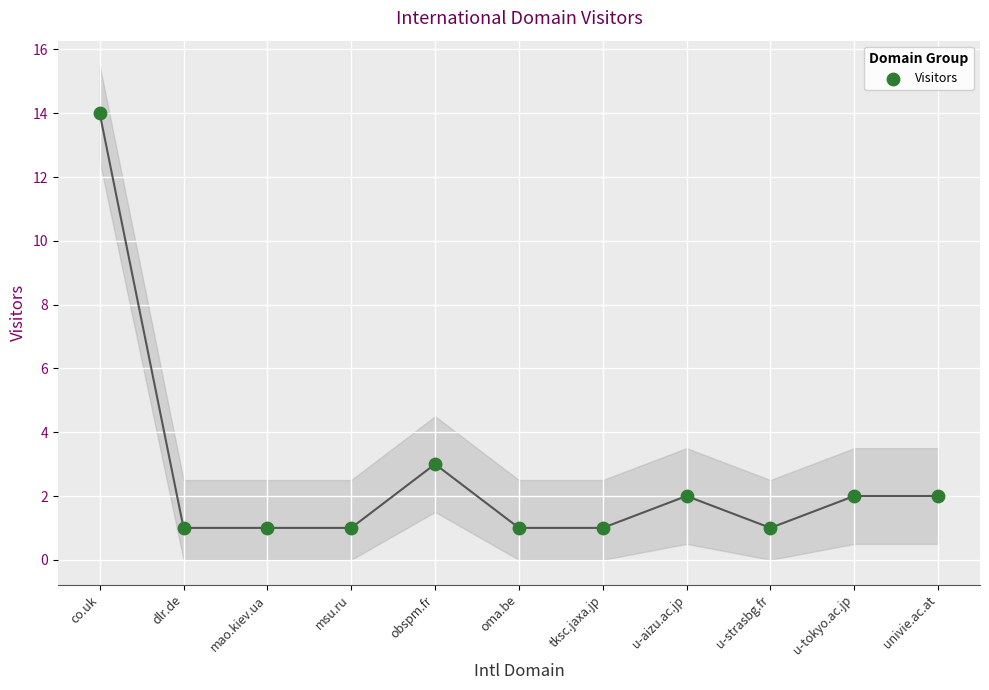

What Y value in the scatter plot is closest to 7?

3